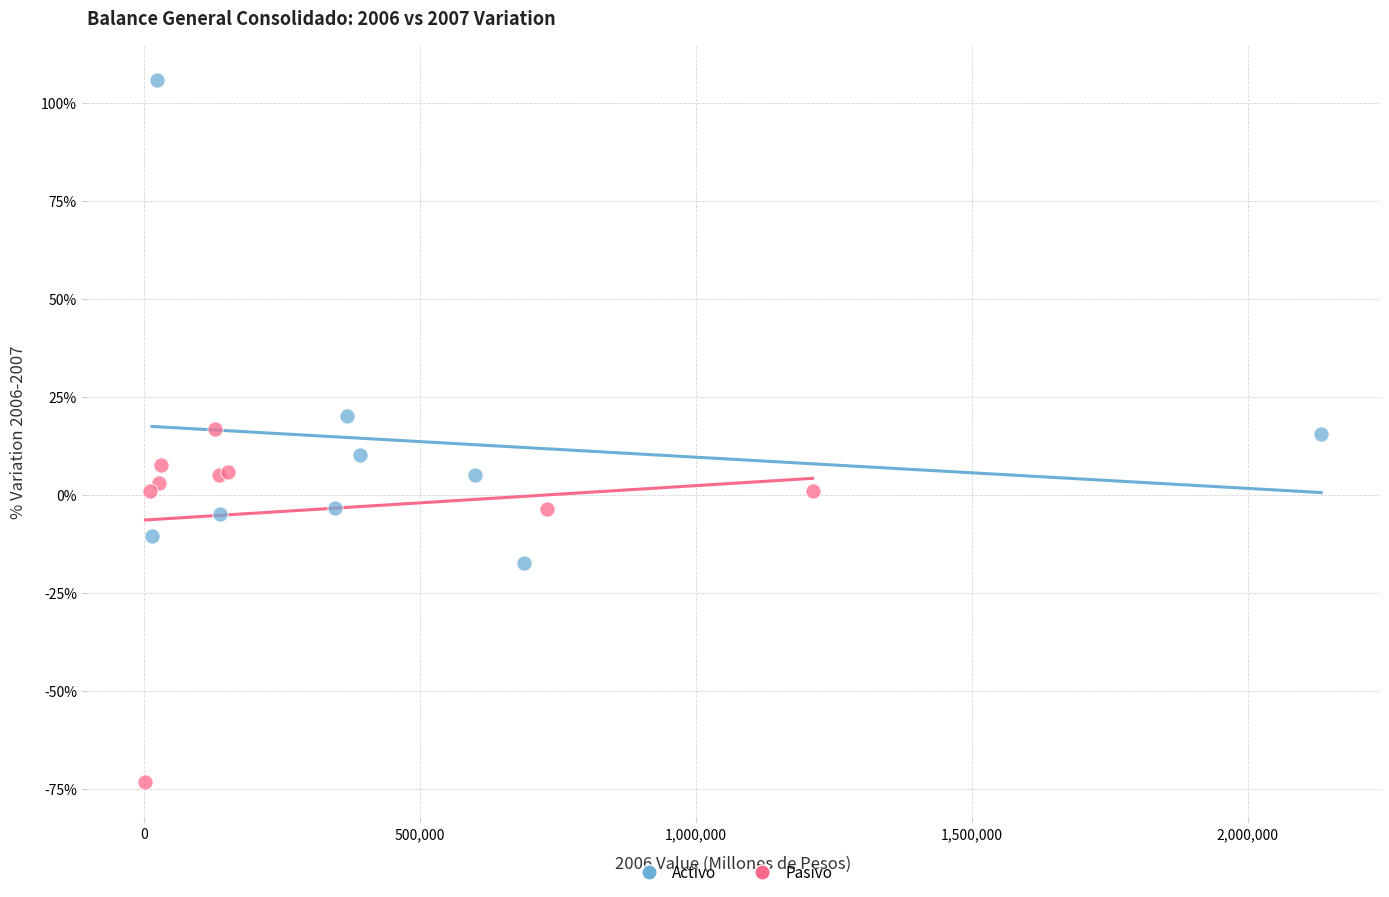

Which series contains the lowest Y value?

Pasivo